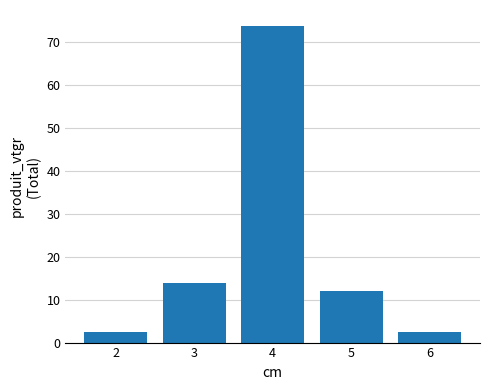

What is the smallest value displayed?

2.5